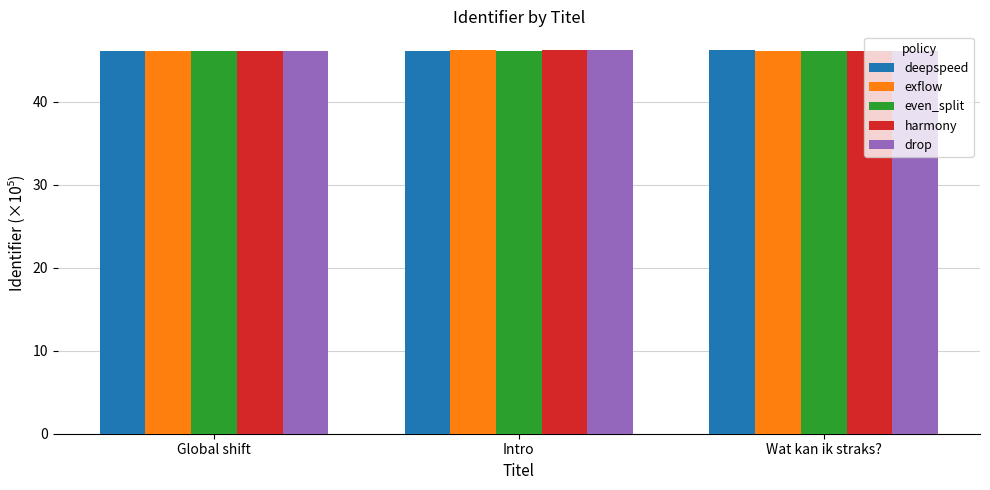

True or false: drop has a value of 46.2 at Global shift.

True